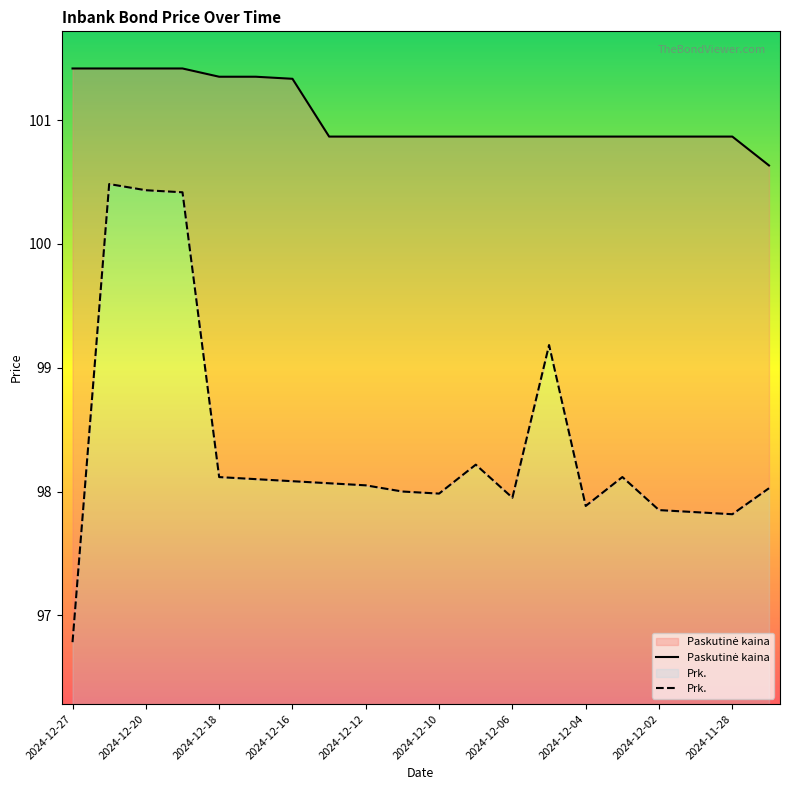

Count the number of data series in this chart.

2